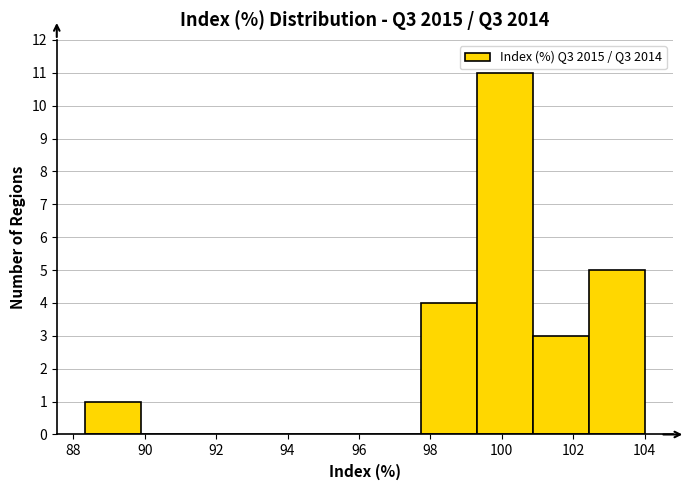

How tall is the bar that spans 100.8 to 102.4 on the x-axis? Neither the bar edges nor the heights are printed on the chart, so give them approximately, as read against the axes.

3